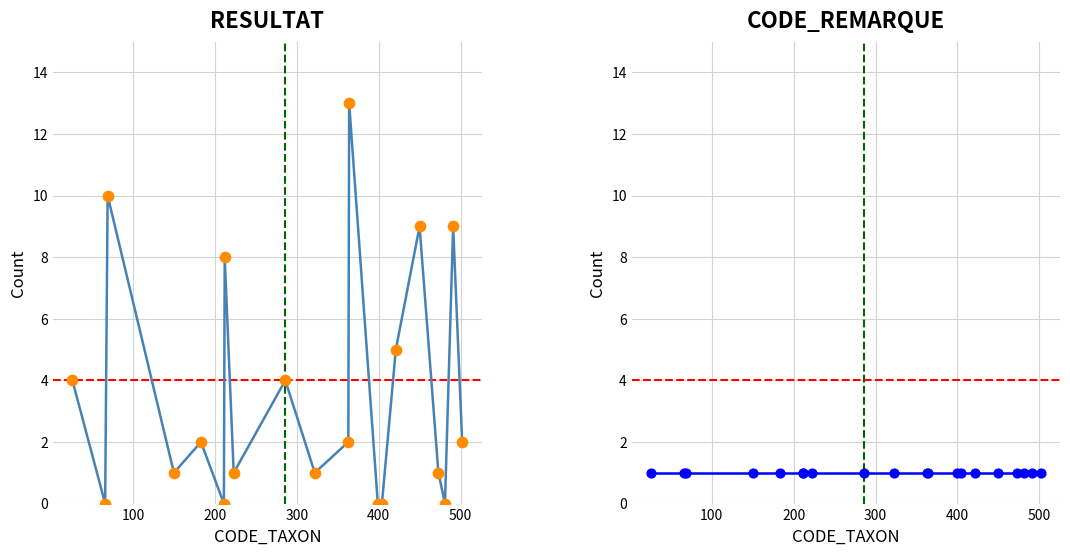

Which series has the largest Y range (max minus min)?

RESULTAT